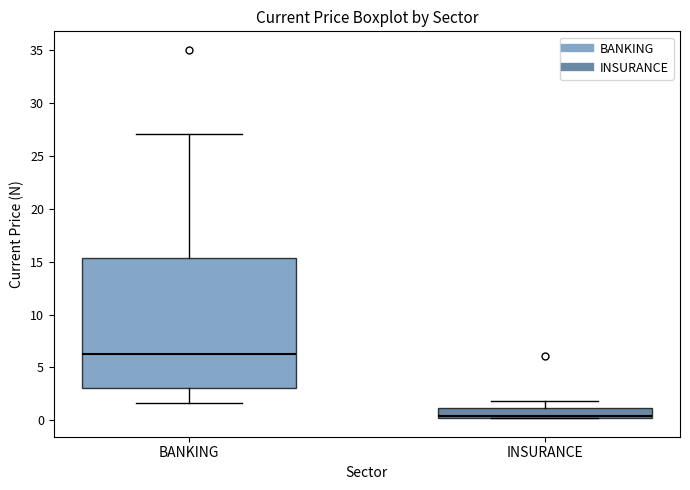

Which box has the highest median line?

BANKING